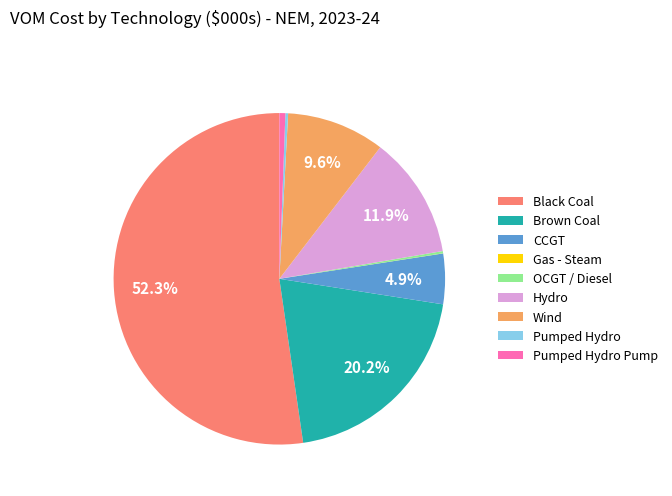

What percentage is NOT represented by Brown Coal?

79.8%